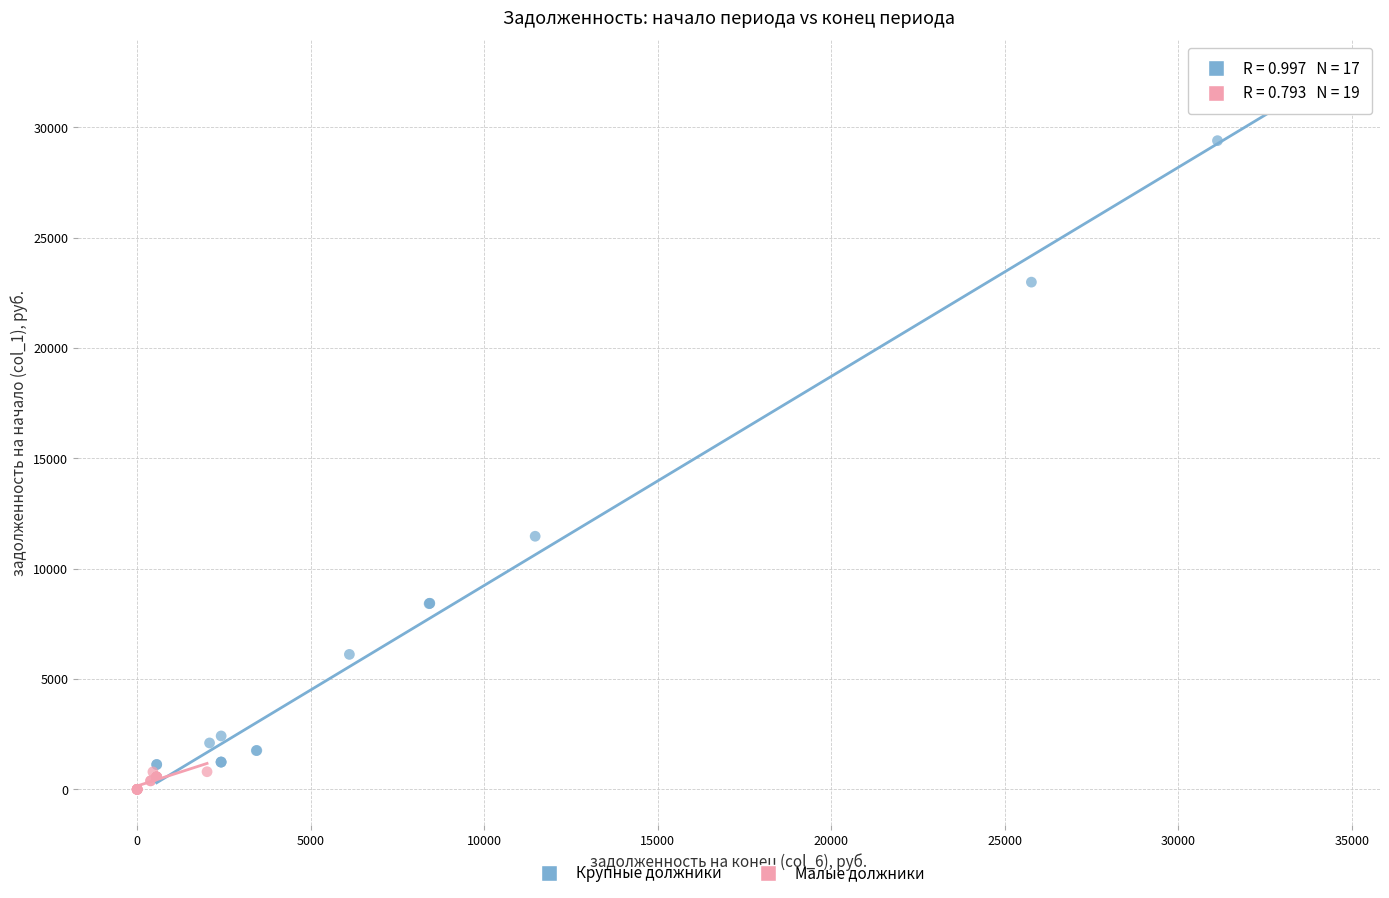

Which series has the widest spread of Y values?

Крупные должники